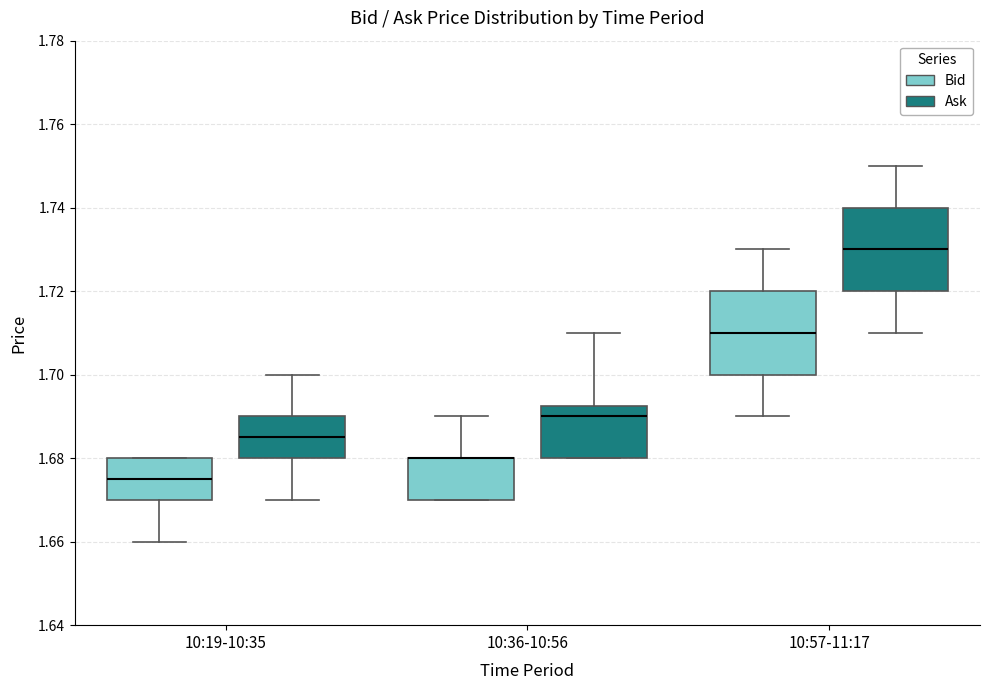

Reading left to right, read every box against the y-axis: the position of its median line, the range the box covers, and the ends of its whiskers. The values are not printed on the chart, so give them approximately, as read against the axis.

10:19-10:35 (Bid): median 1.676, box 1.670 to 1.680, whiskers 1.660 to 1.680
10:19-10:35 (Ask): median 1.686, box 1.680 to 1.690, whiskers 1.670 to 1.700
10:36-10:56 (Bid): median 1.680 (drawn on the box's upper edge), box 1.670 to 1.680, whiskers 1.670 to 1.690
10:36-10:56 (Ask): median 1.690, box 1.680 to 1.692, whiskers 1.680 to 1.710
10:57-11:17 (Bid): median 1.710, box 1.700 to 1.720, whiskers 1.690 to 1.730
10:57-11:17 (Ask): median 1.730, box 1.720 to 1.740, whiskers 1.710 to 1.750